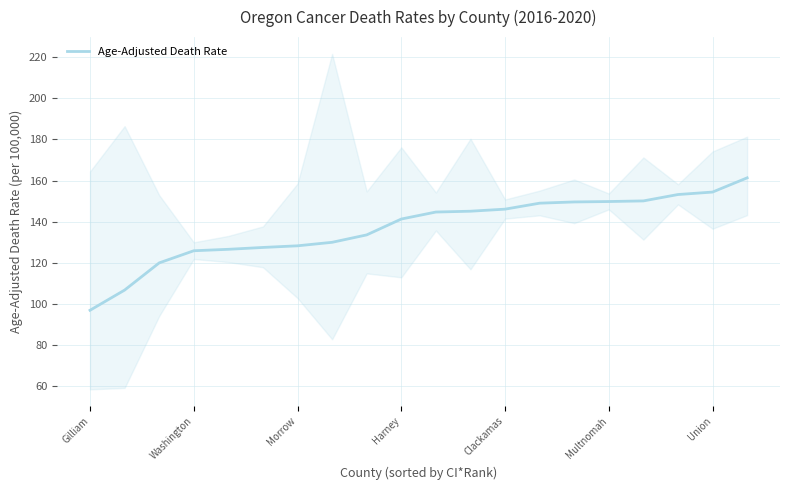

What position from the right is 14?

6